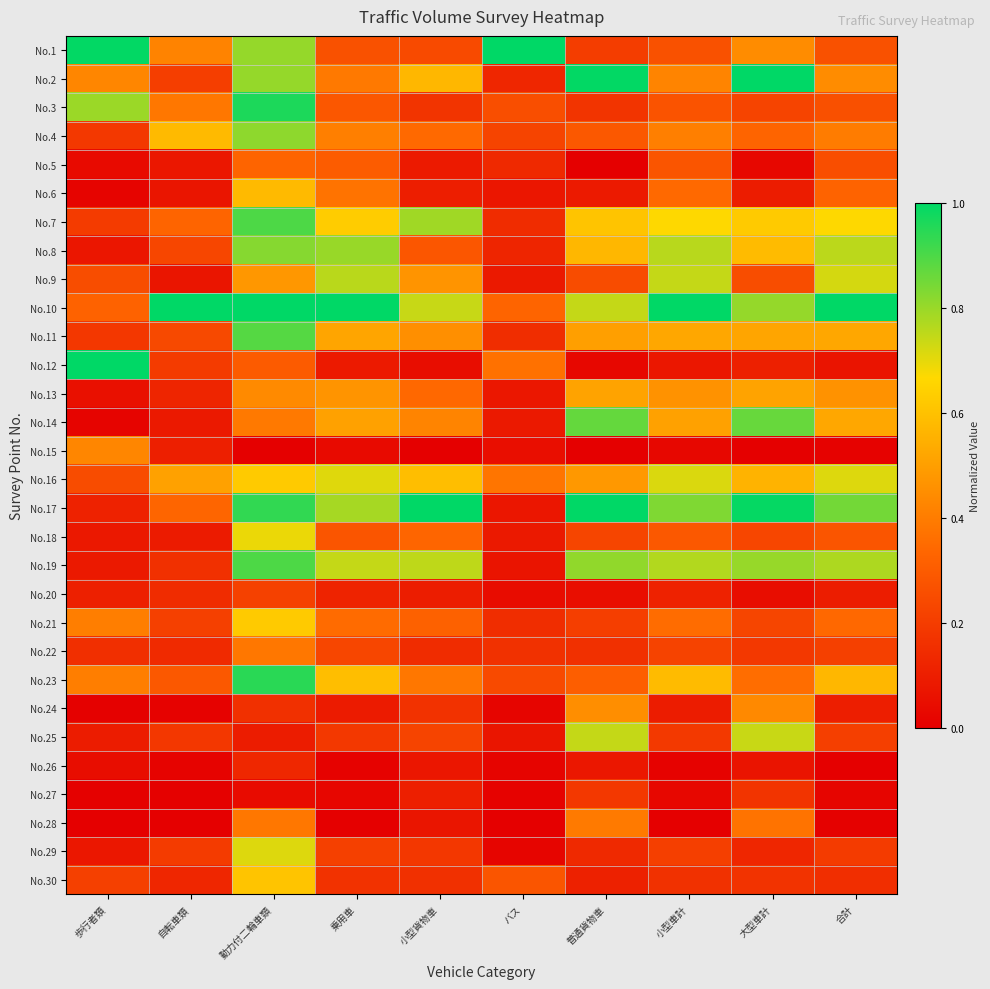

Which label corresponds to the largest value in the chart?

バス